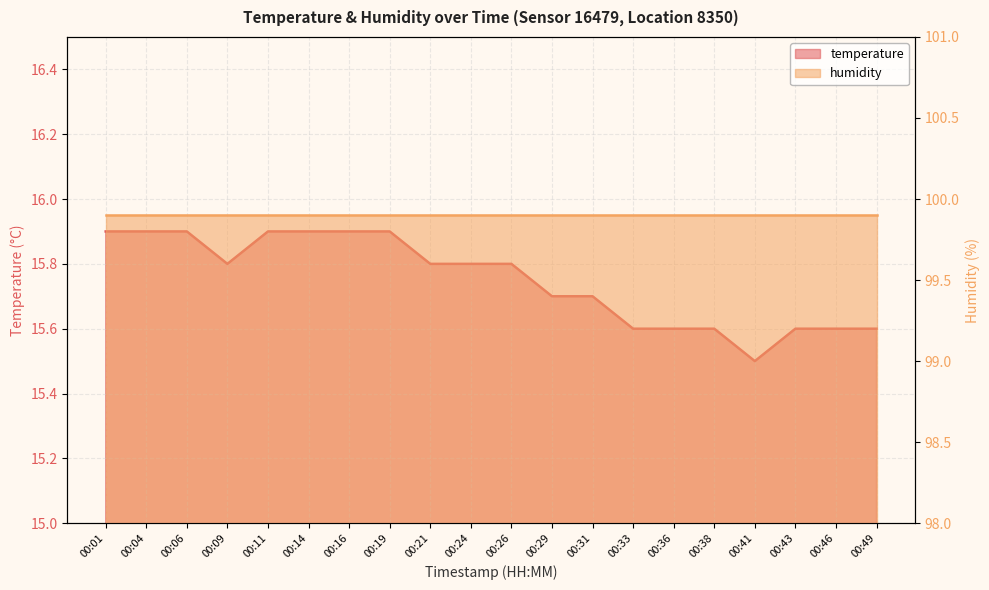

Does the chart display data point markers on the line(s)?

No